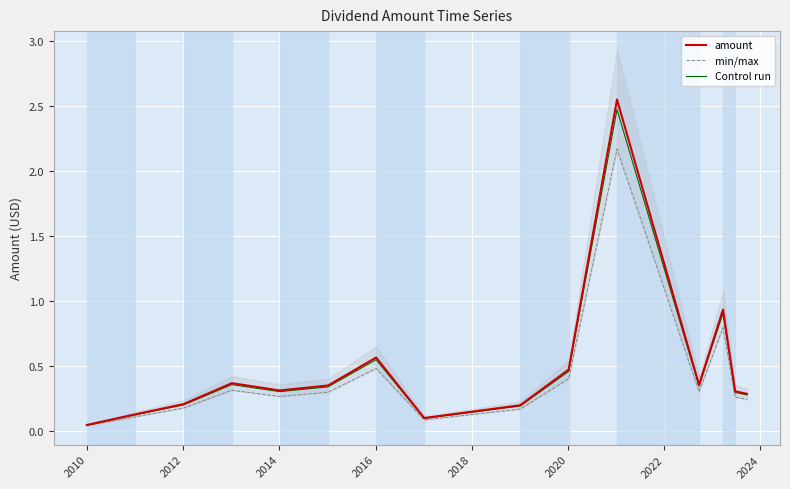

True or false: Control run and amount intersect in this chart.

False